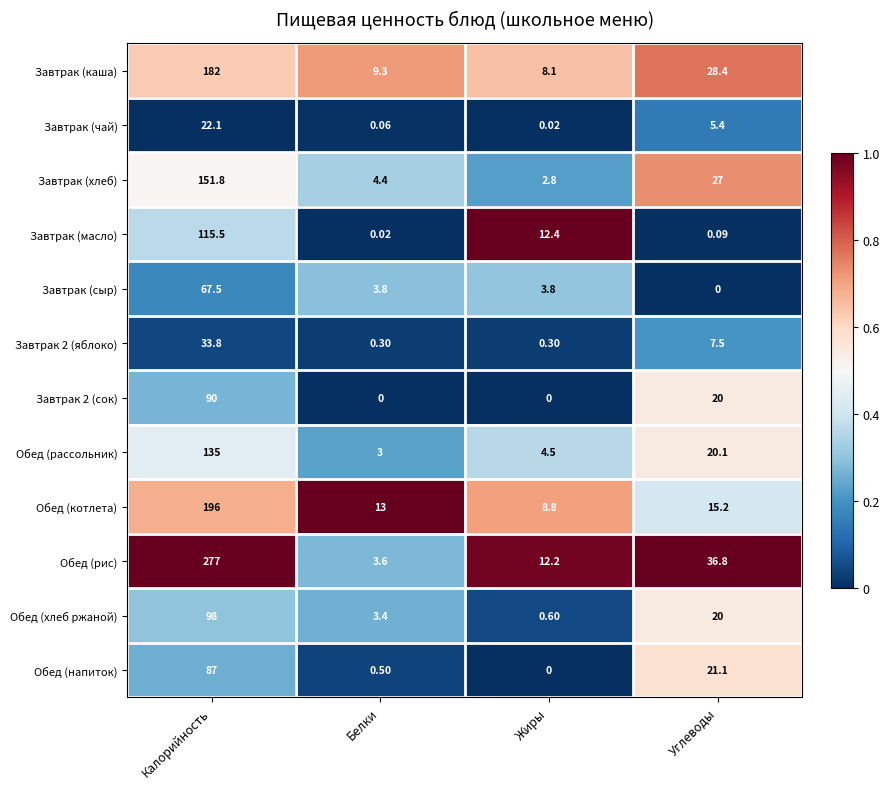

Between Белки and Углеводы, which series saw the biggest shift?

Обед (рис)